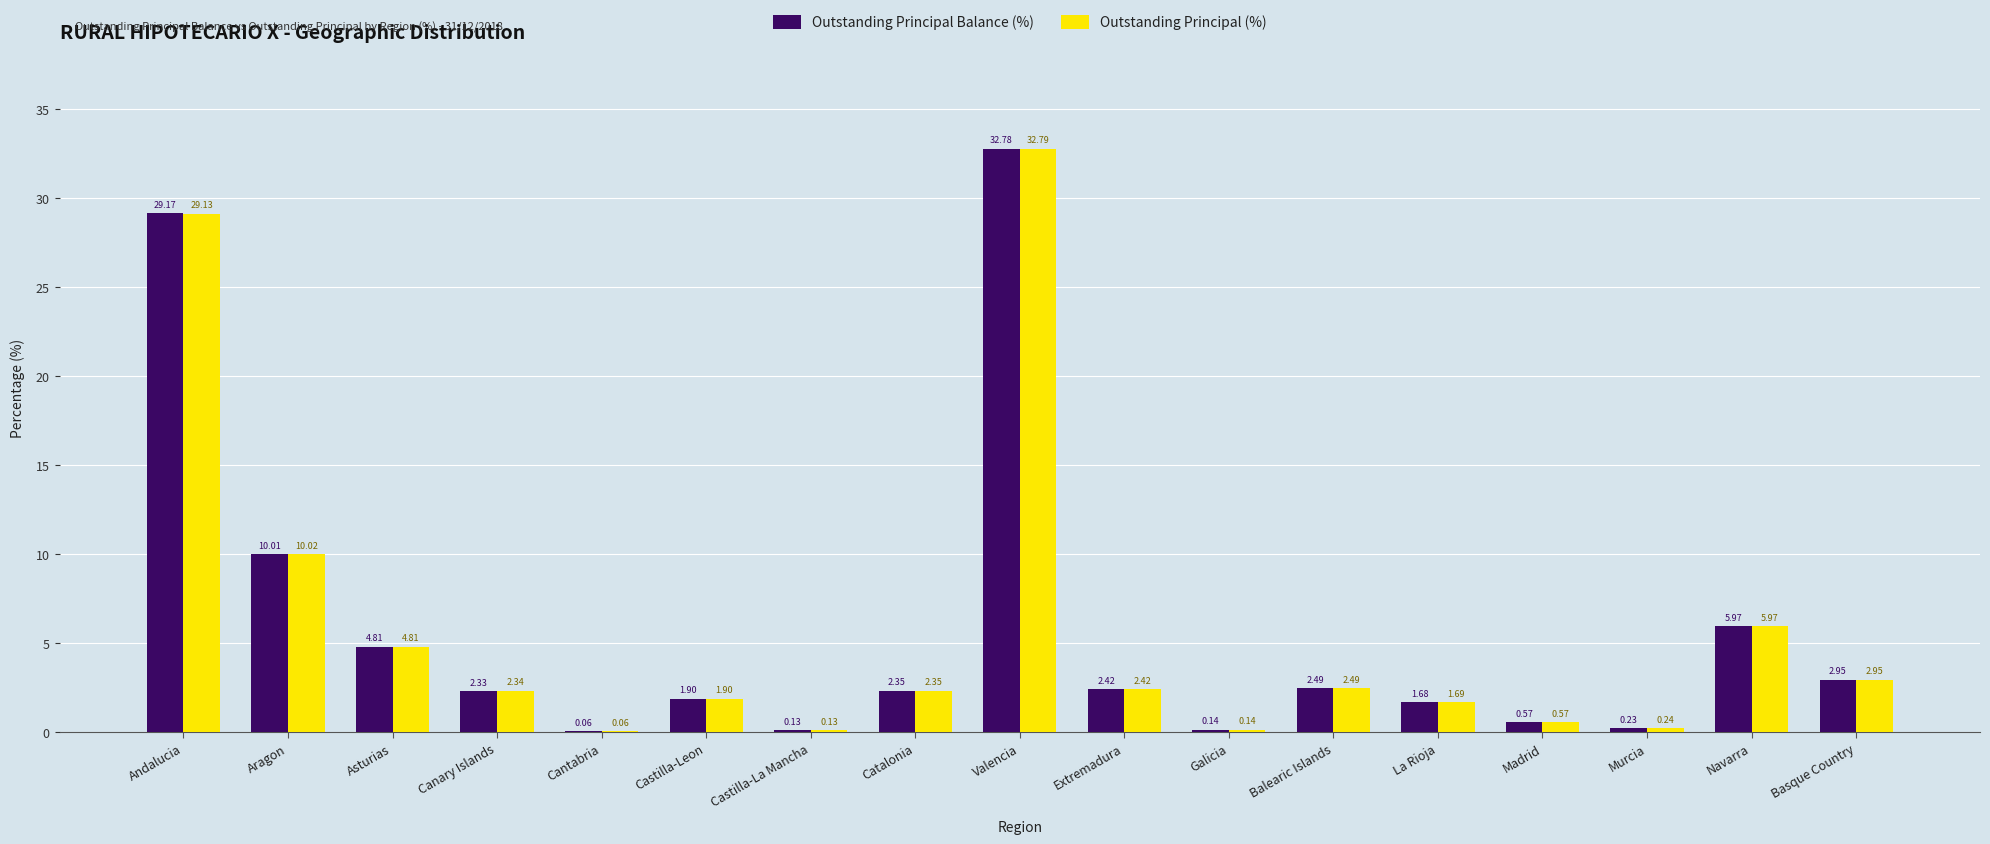

Which series changed the most between Castilla-La Mancha and La Rioja?

Outstanding Principal (%)